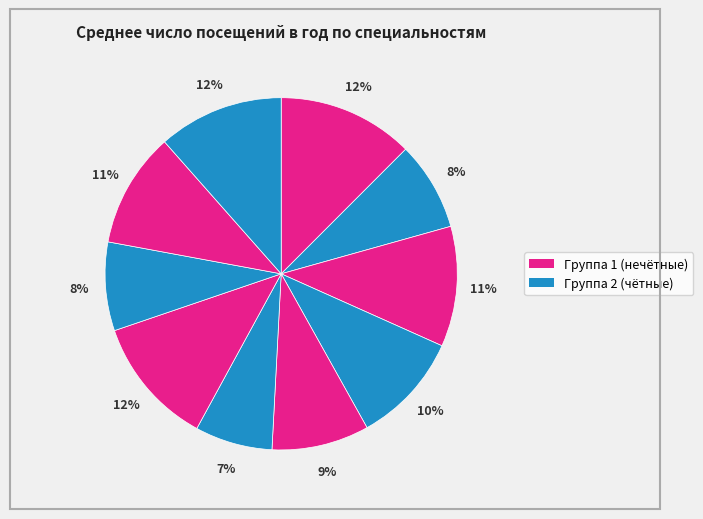

Count the number of slices in the pie.

10